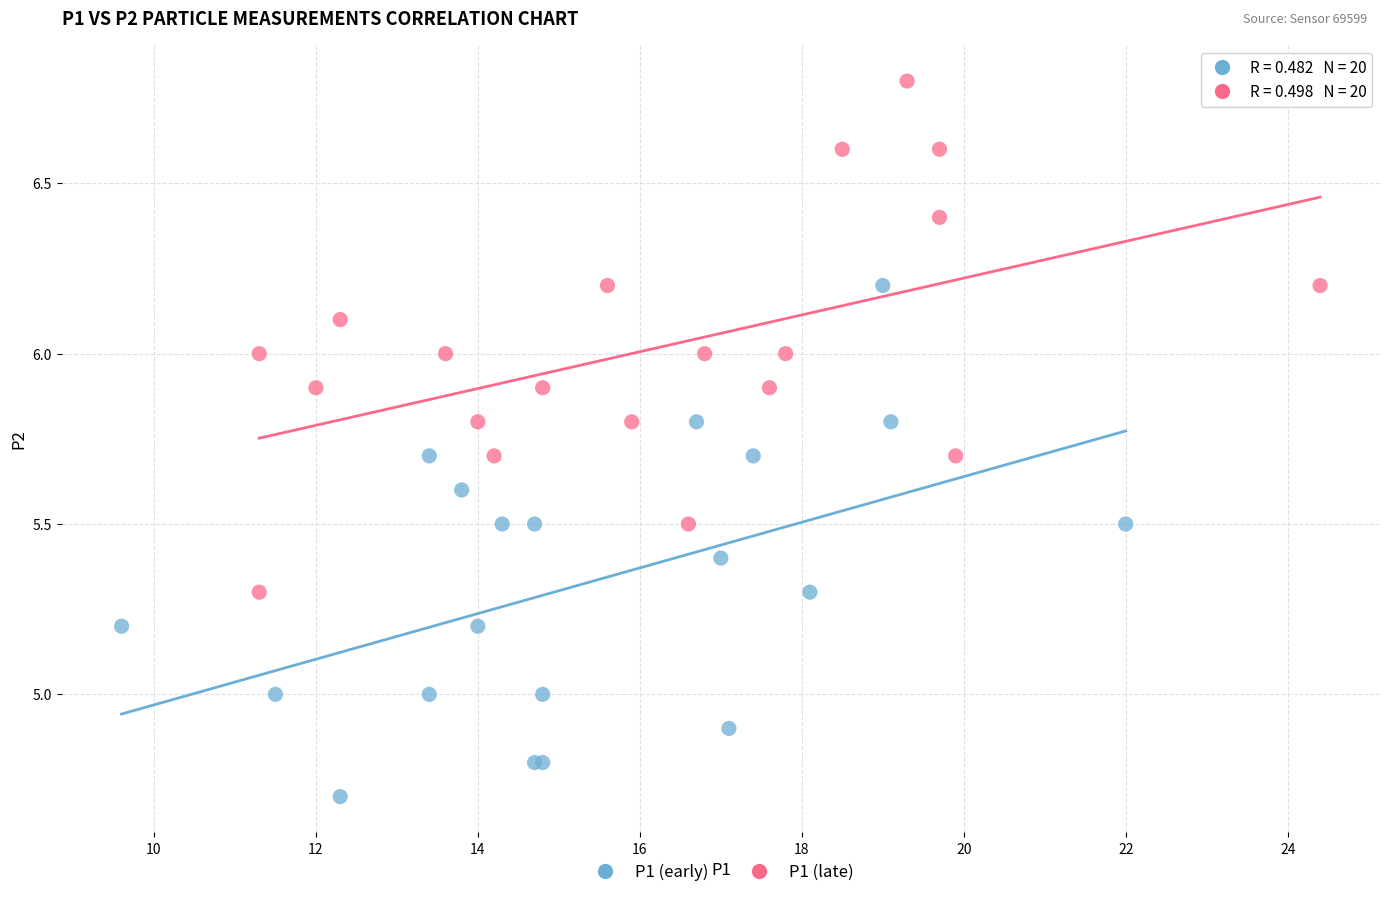

Which series reaches the minimum Y coordinate?

P1 (early)